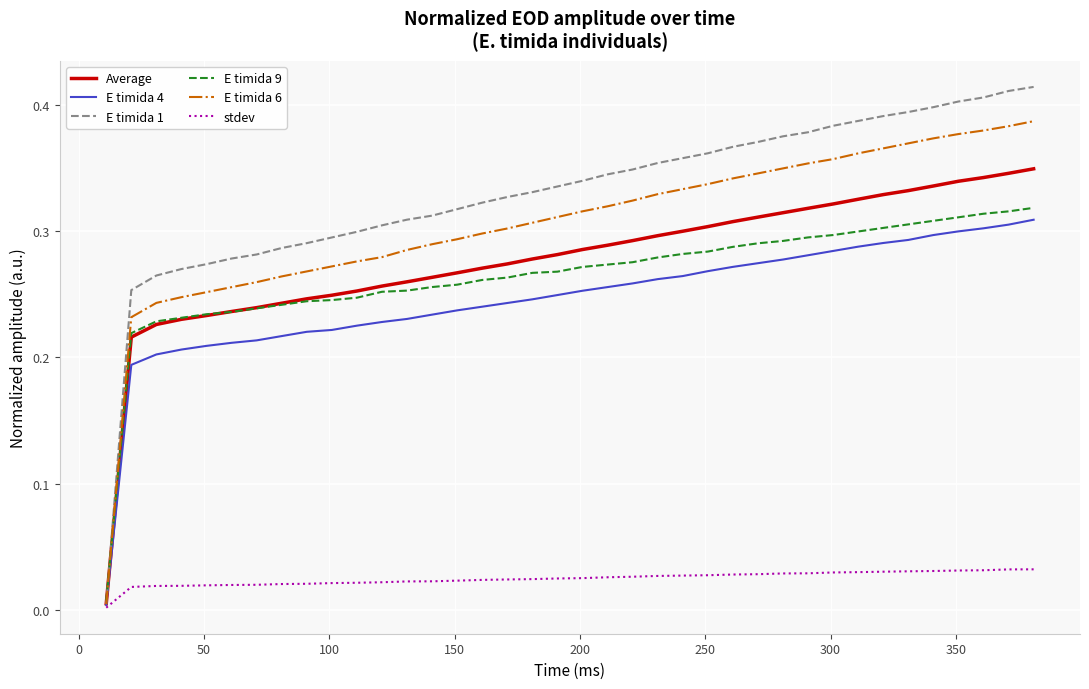

Which series has the widest spread of values?

E timida 1